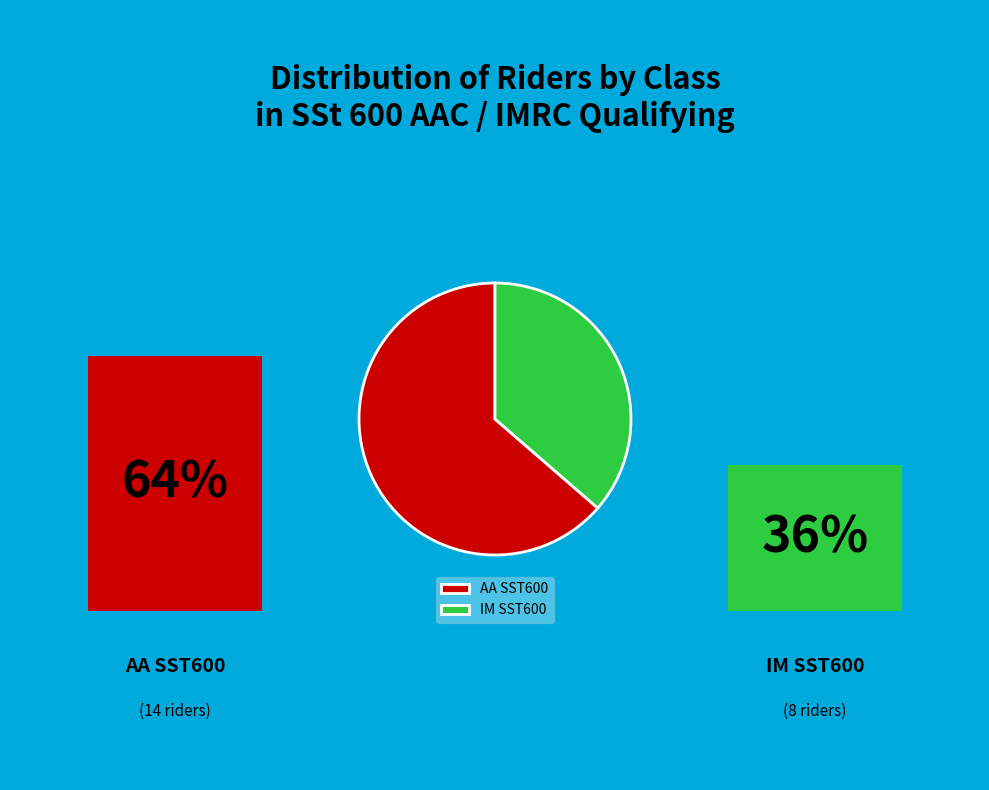

How many slices are in this pie chart?

2